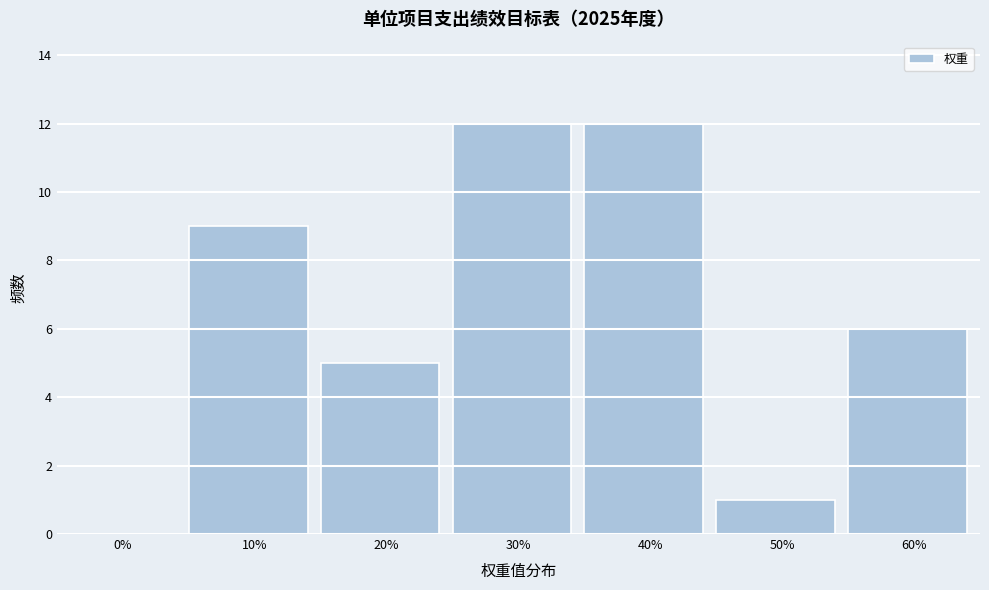

The value at 60% is 10. True or false?

False